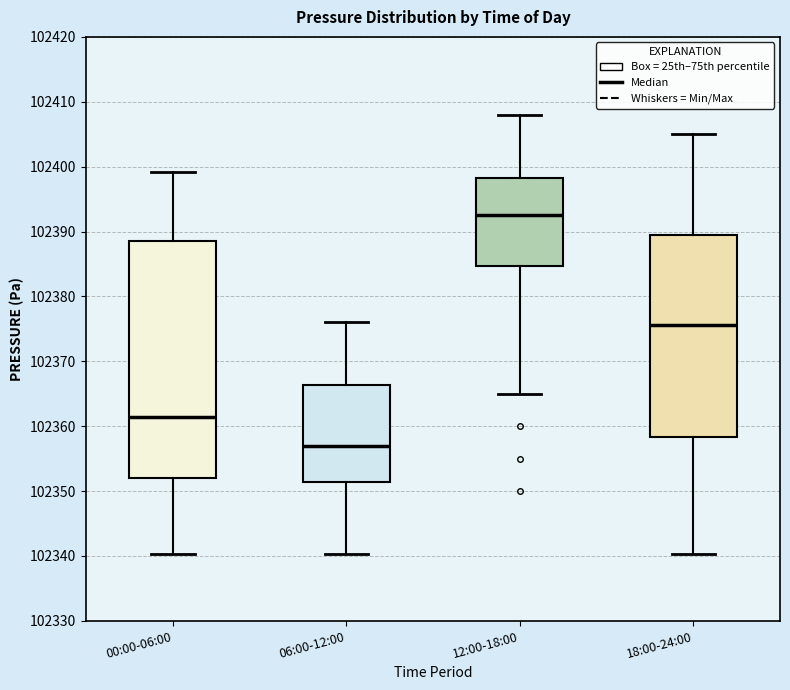

Reading left to right, transcribe this box plot: for each box, give where its median line is, the range the box spans, and where its two whiskers end, as read against the y-axis. The values are not printed on the chart, so give them approximately, as read against the axis.

00:00-06:00: median 102361, box 102352 to 102389, whiskers 102340 to 102399
06:00-12:00: median 102357, box 102351 to 102366, whiskers 102340 to 102376
12:00-18:00: median 102393, box 102385 to 102398, whiskers 102365 to 102408
18:00-24:00: median 102376, box 102358 to 102389, whiskers 102340 to 102405